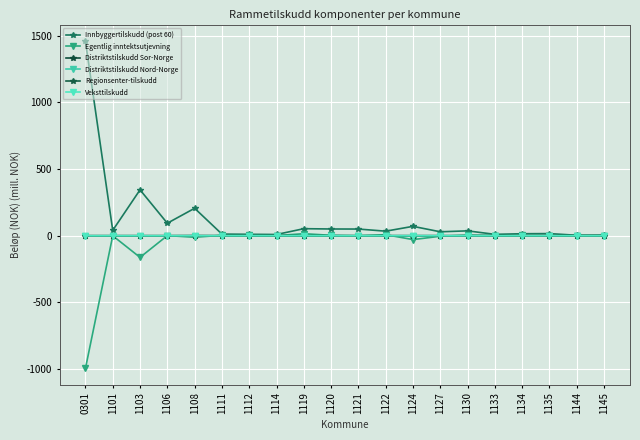

At which category does the chart reach its minimum across all series?

0301